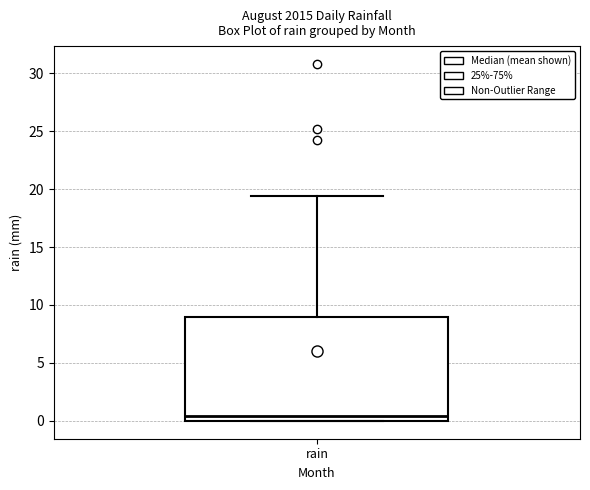

Read this box plot against the y-axis: the position of the median line, the range covered by the box, and the ends of both whiskers. The values are not printed on the chart, so give them approximately, as read against the axis.

median 0.5, box 0.0 to 9.0, whiskers 0.0 to 19.5